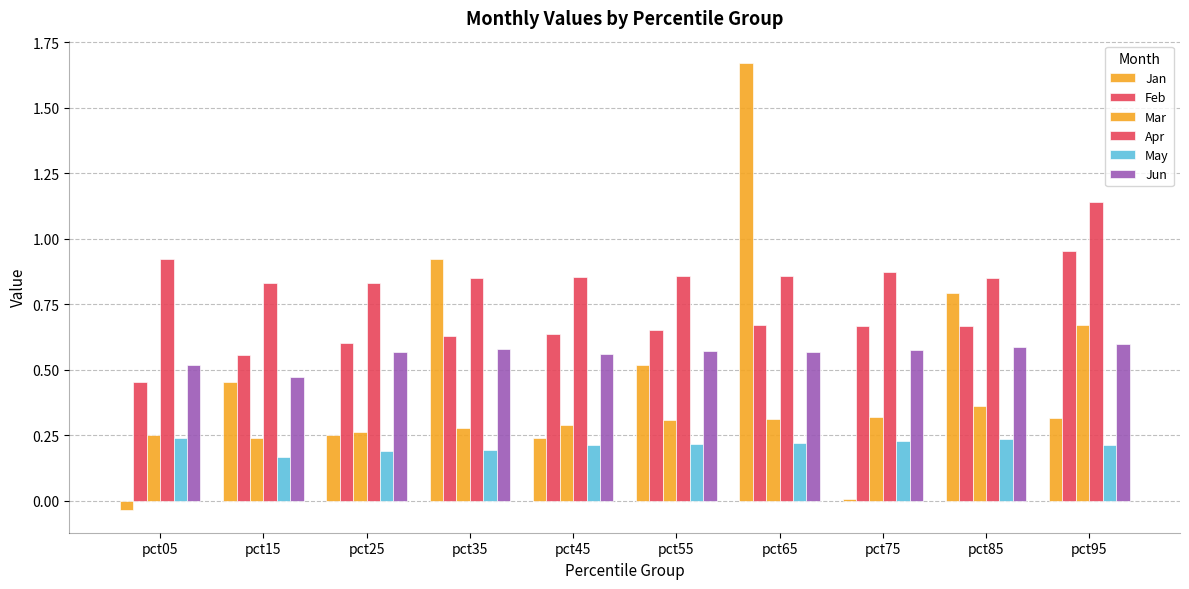

Is it true that Jun equals 0.6 at pct35?

True